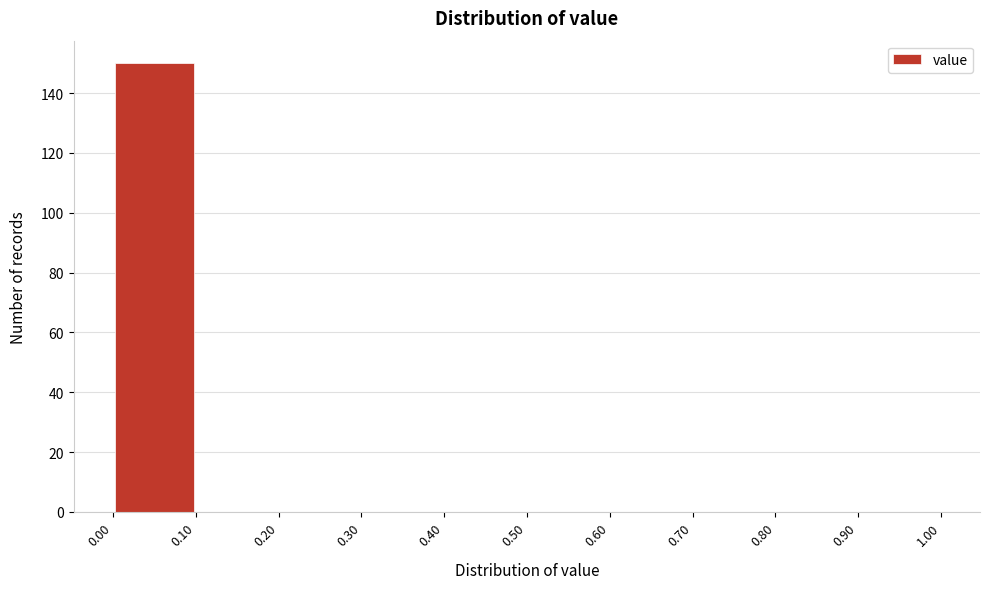

Over which range of the x-axis is the bar tallest?

0.00 to 0.10